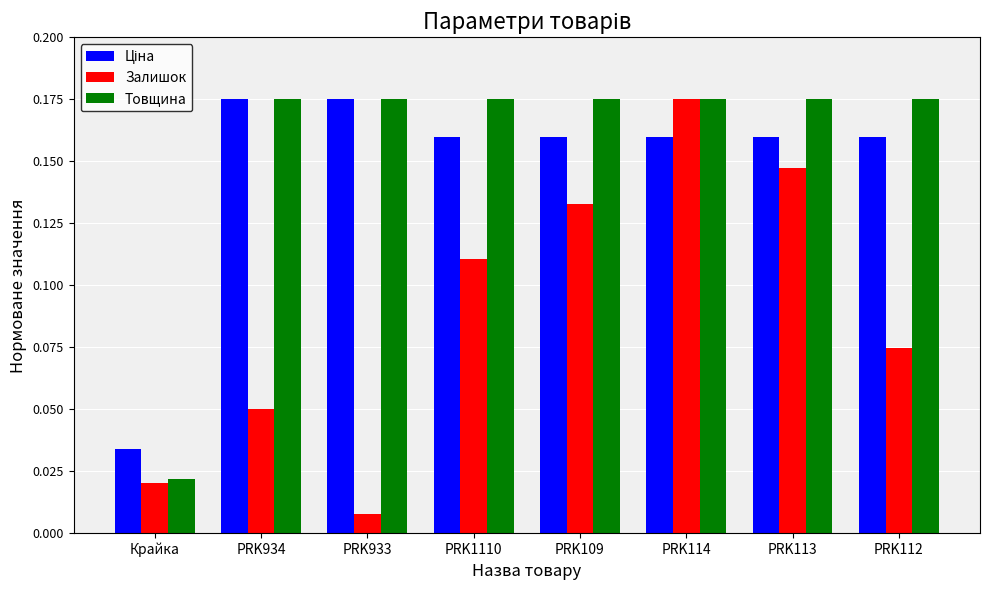

What is the sum of all Залишок values?

0.7